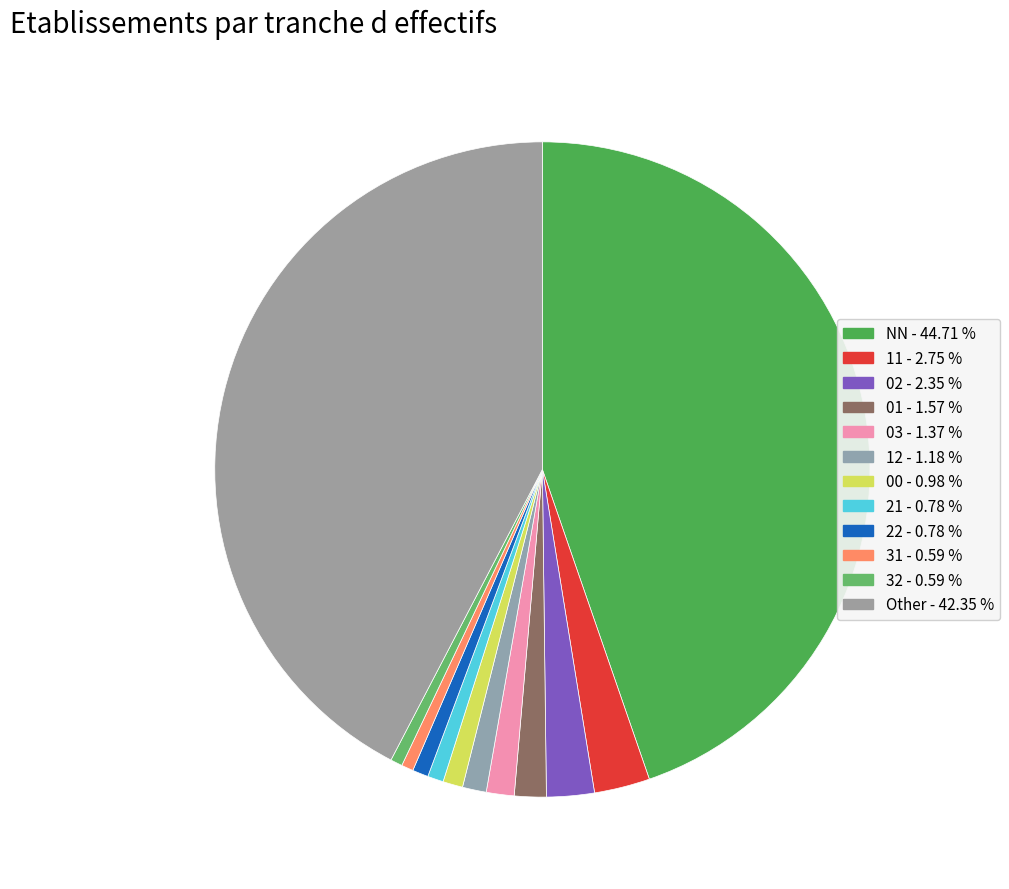

To the nearest percent, what is the difference between the largest and smallest slice percentages?

44%